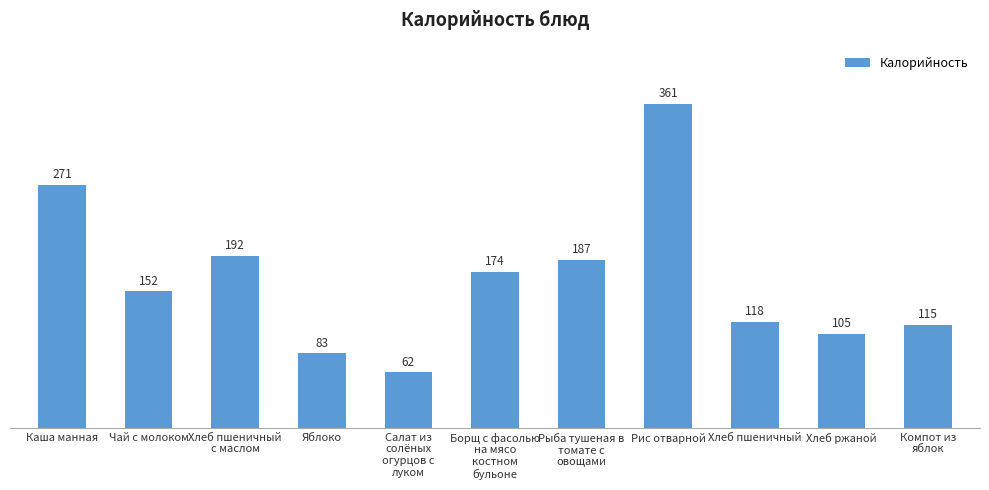

What is the change in value from Салат из
солёных
огурцов с
луком to Хлеб ржаной?

+43